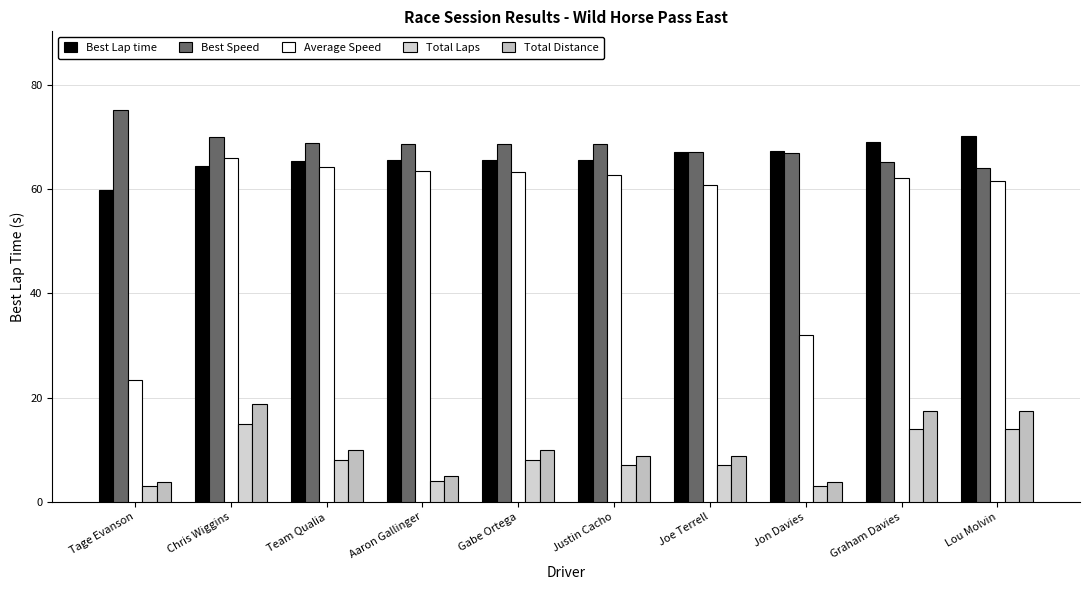

What position from the left is Joe Terrell?

7